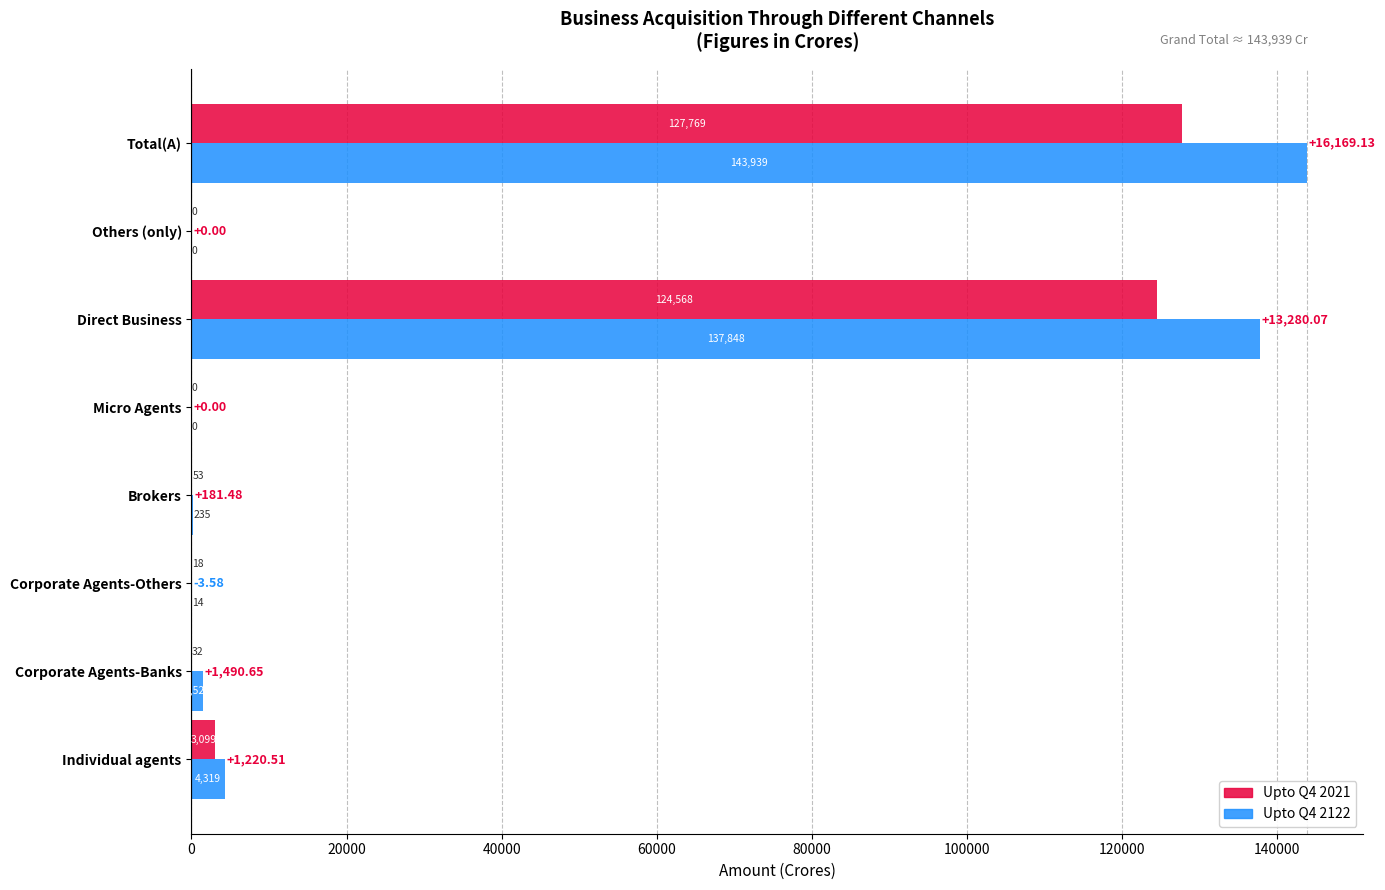

At which category is the sum across all series the highest?

Total(A)